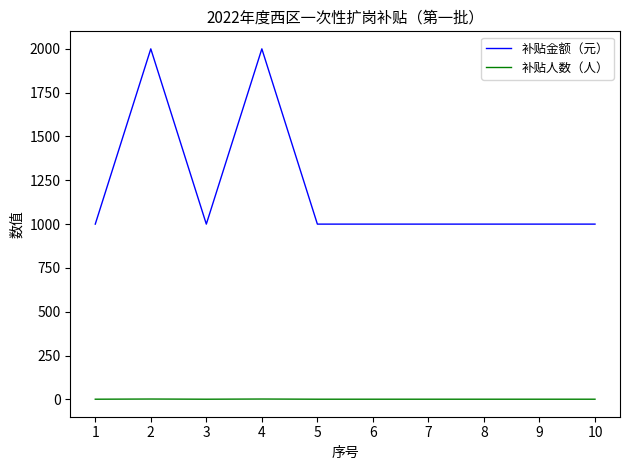

What is the sum of the 补贴金额（元） values at 4 and 6?

3000